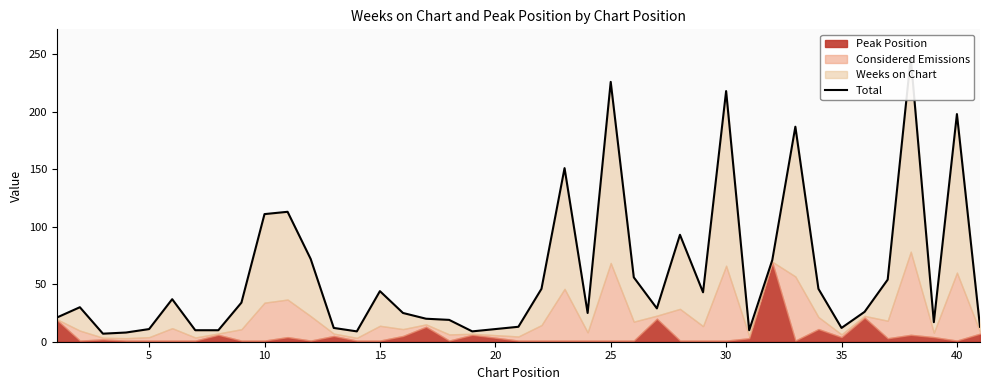

At which label is the value closest to 127?

10